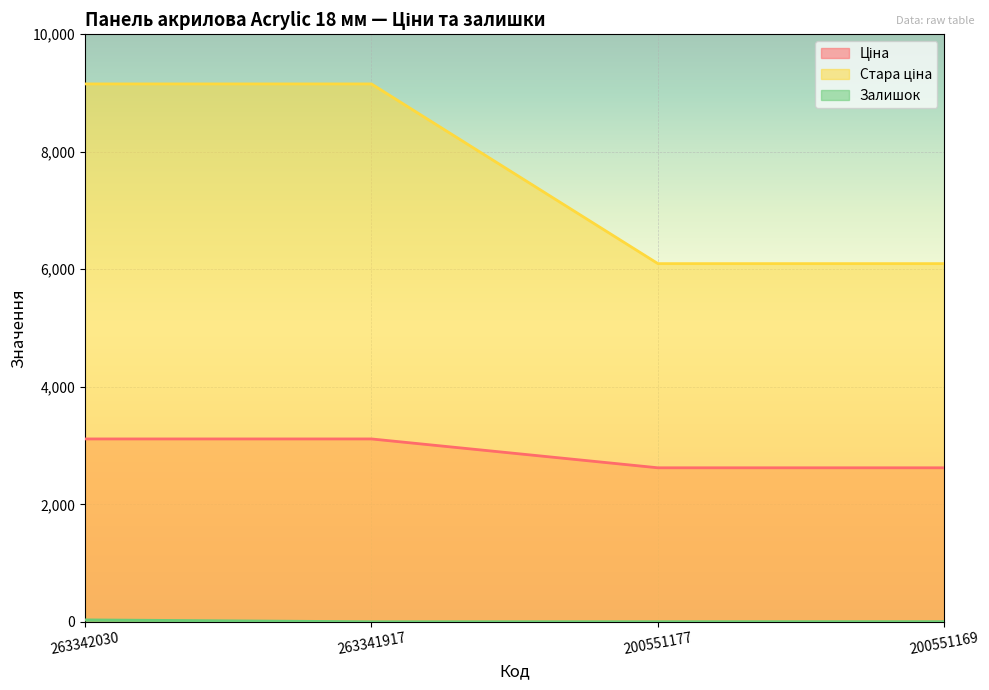

Rank the series by their average value, from lowest to highest.

Залишок, Ціна, Стара ціна